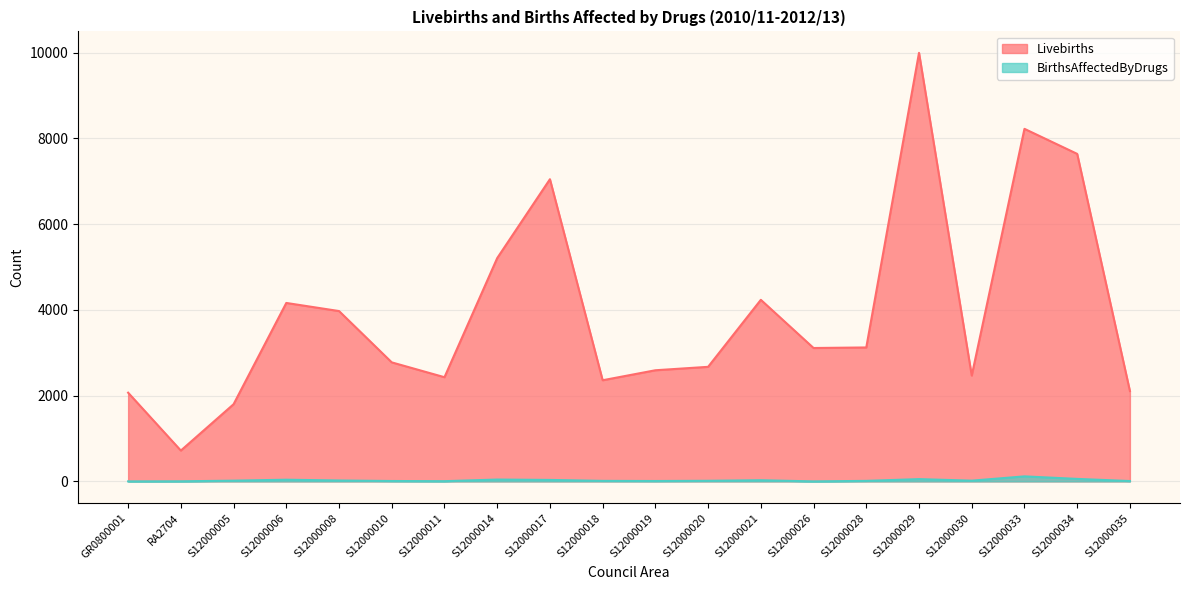

Reading left to right, list all the values displayed in this chart.

Livebirths: 2069	719	1800	4162	3973	2776	2430	5208	7048	2359	2592	2672	4235	3111	3124	9996	2468	8223	7639	2107
BirthsAffectedByDrugs: 0	2	17	39	21	9	5	43	34	12	9	14	27	0	12	53	17	117	58	8